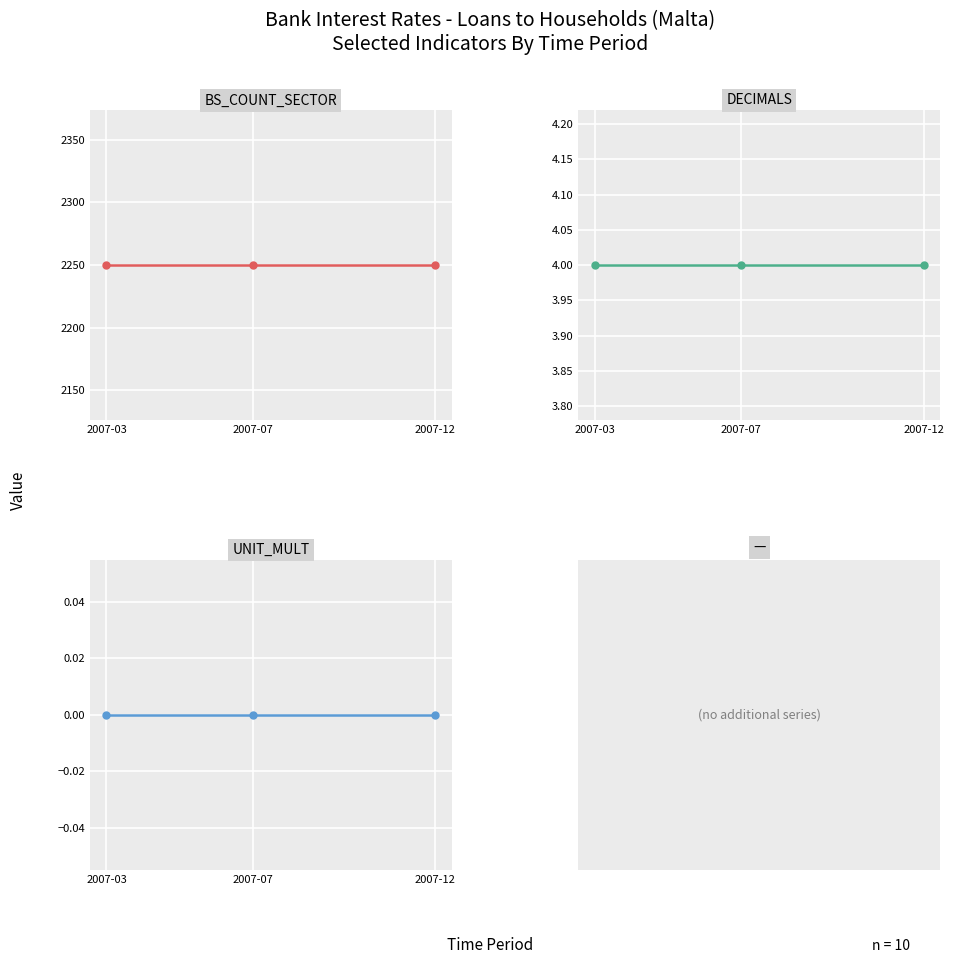

Which has a higher value, 2007-12 or 2007-07?

2007-12